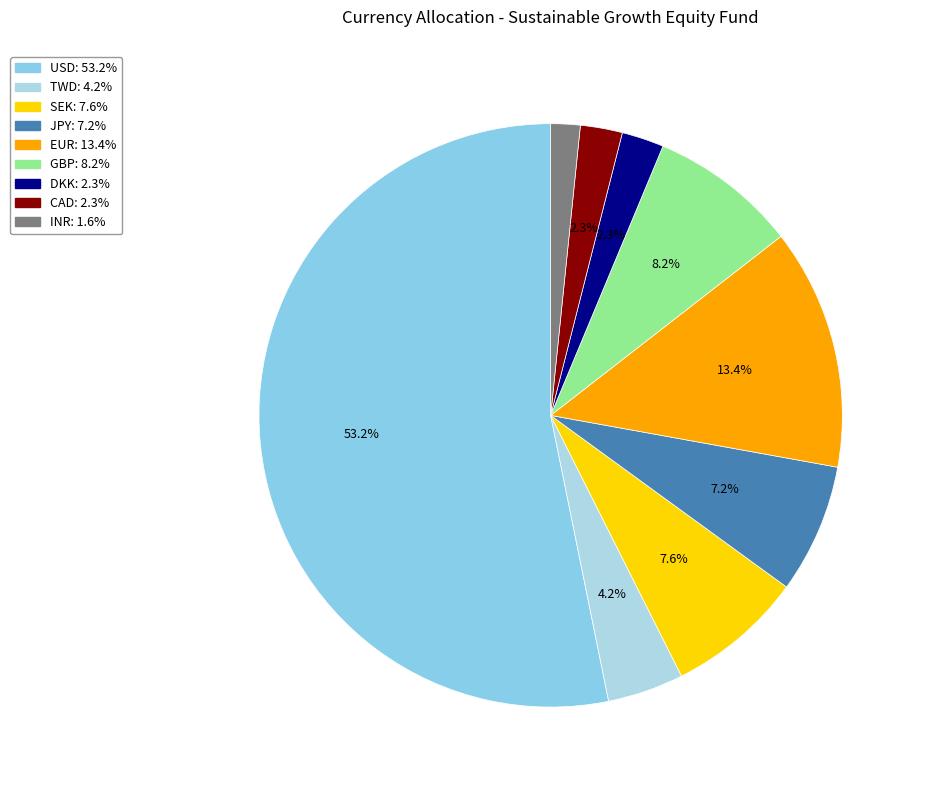

How many segments does this pie chart have?

9